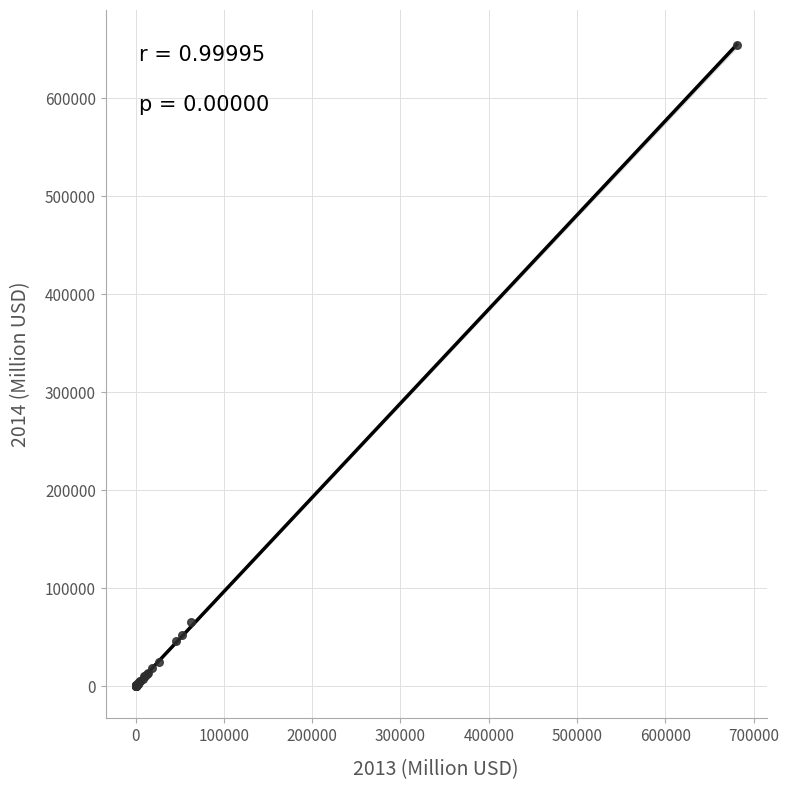

What Y value in the scatter plot is closest to 327005?

65657.6